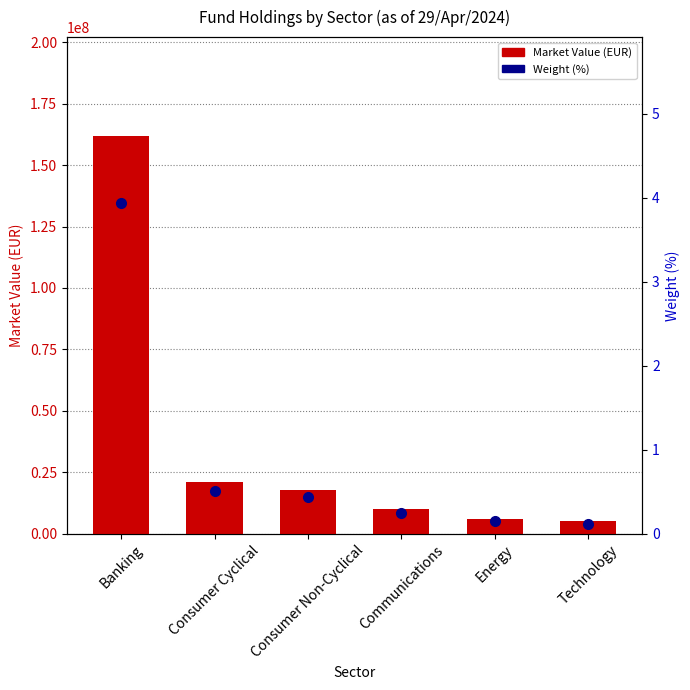

What is the difference between the highest and lowest values at Banking?

161630563.1